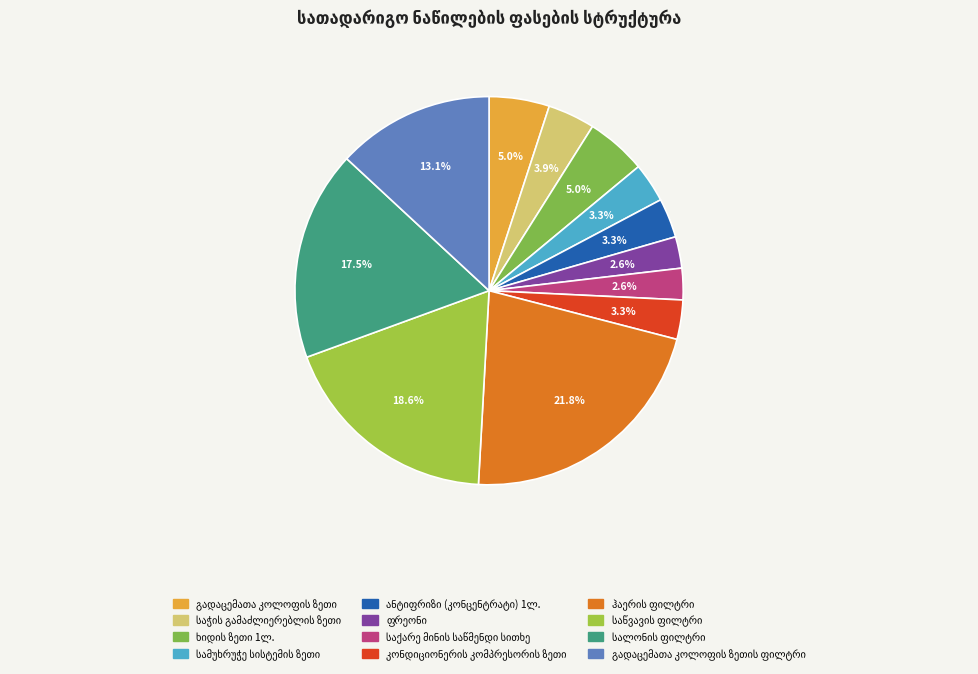

Is there a majority slice in this chart?

No